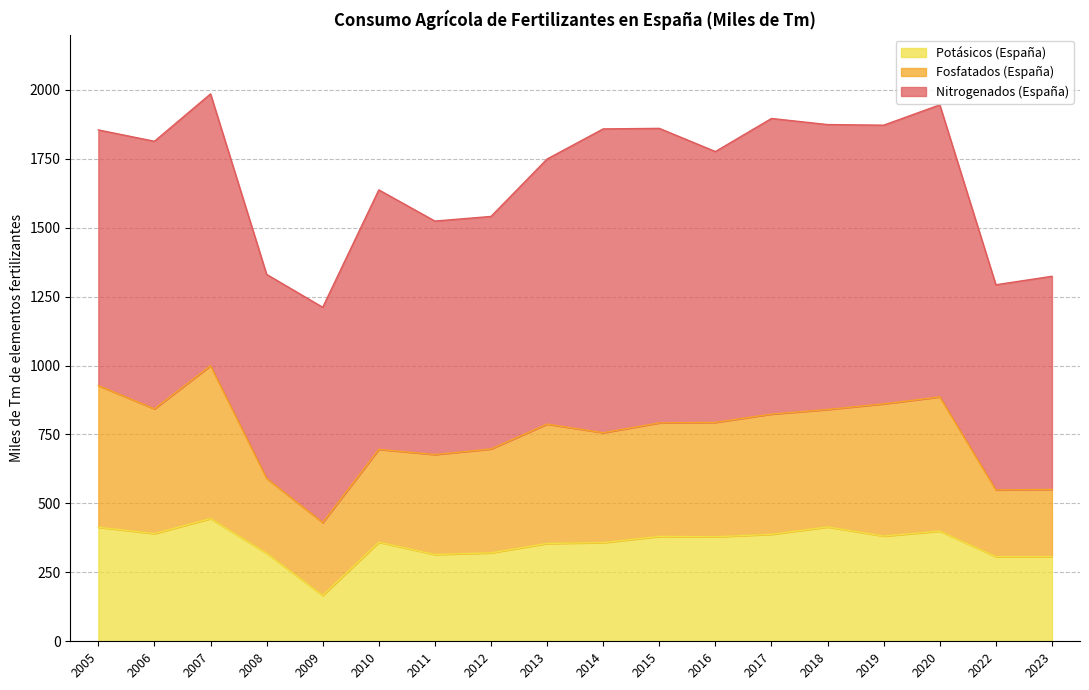

The value of Potásicos (España) at 2006 is 594.7. True or false?

False